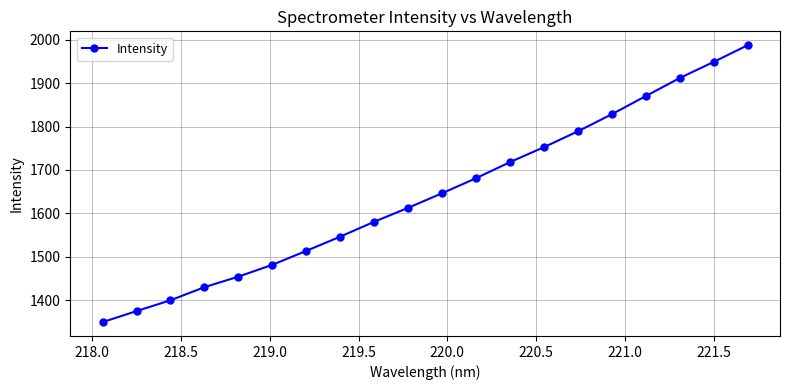

What is the maximum value shown in the chart?

1987.8